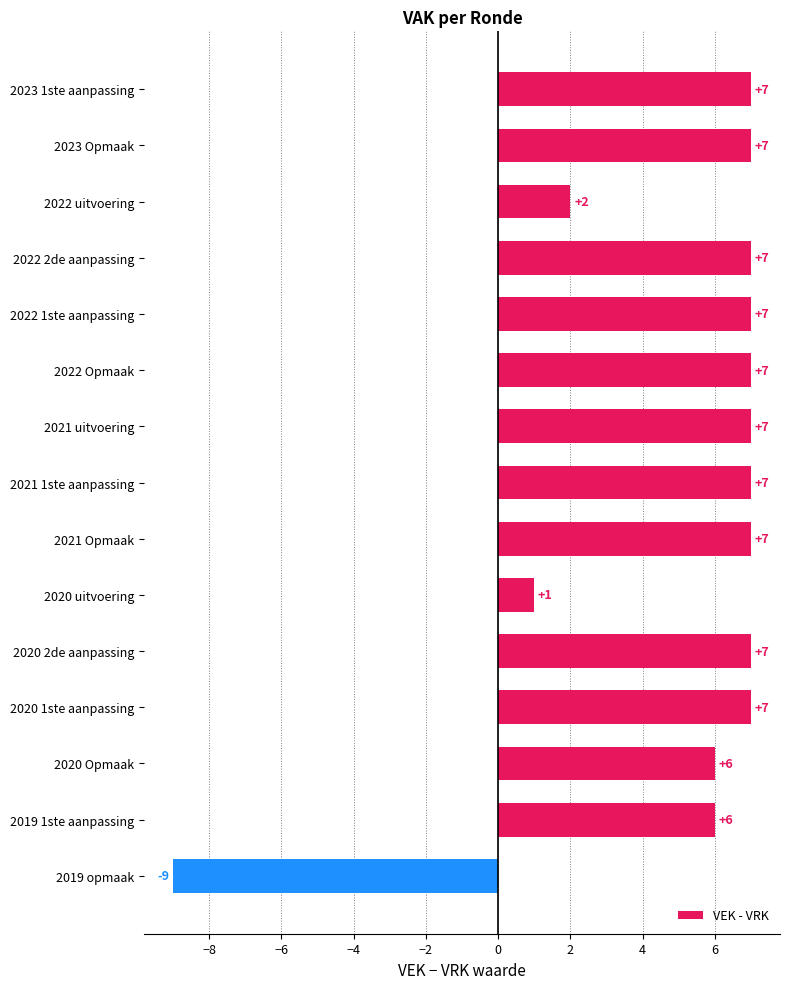

Which has a higher value, 2019 opmaak or 2023 1ste aanpassing?

2023 1ste aanpassing